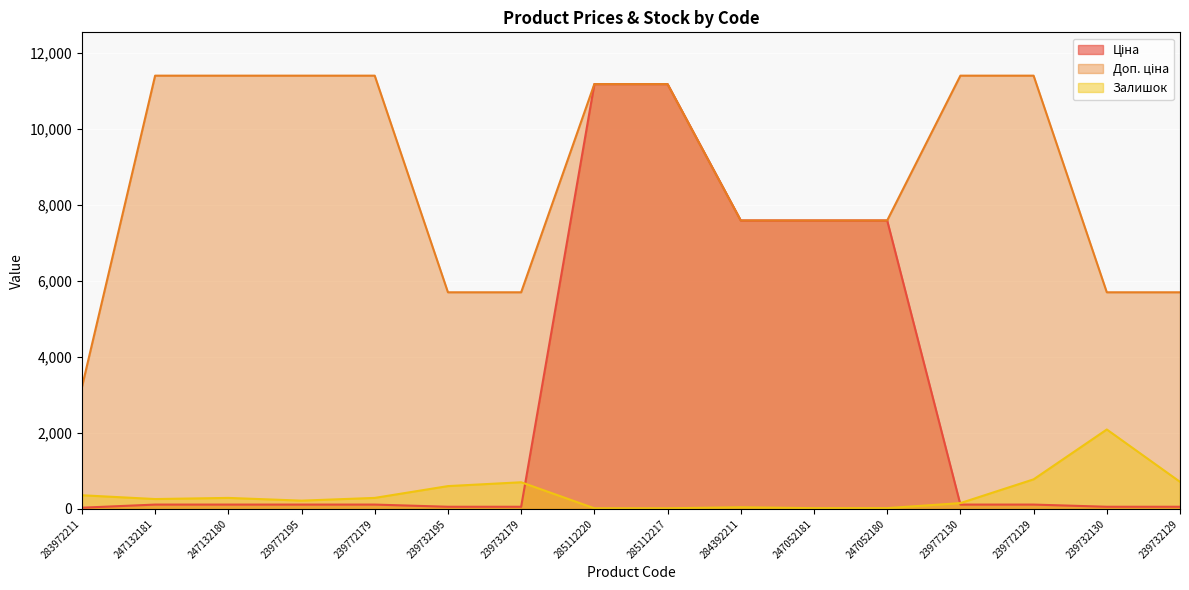

Count the number of categories in the chart.

16